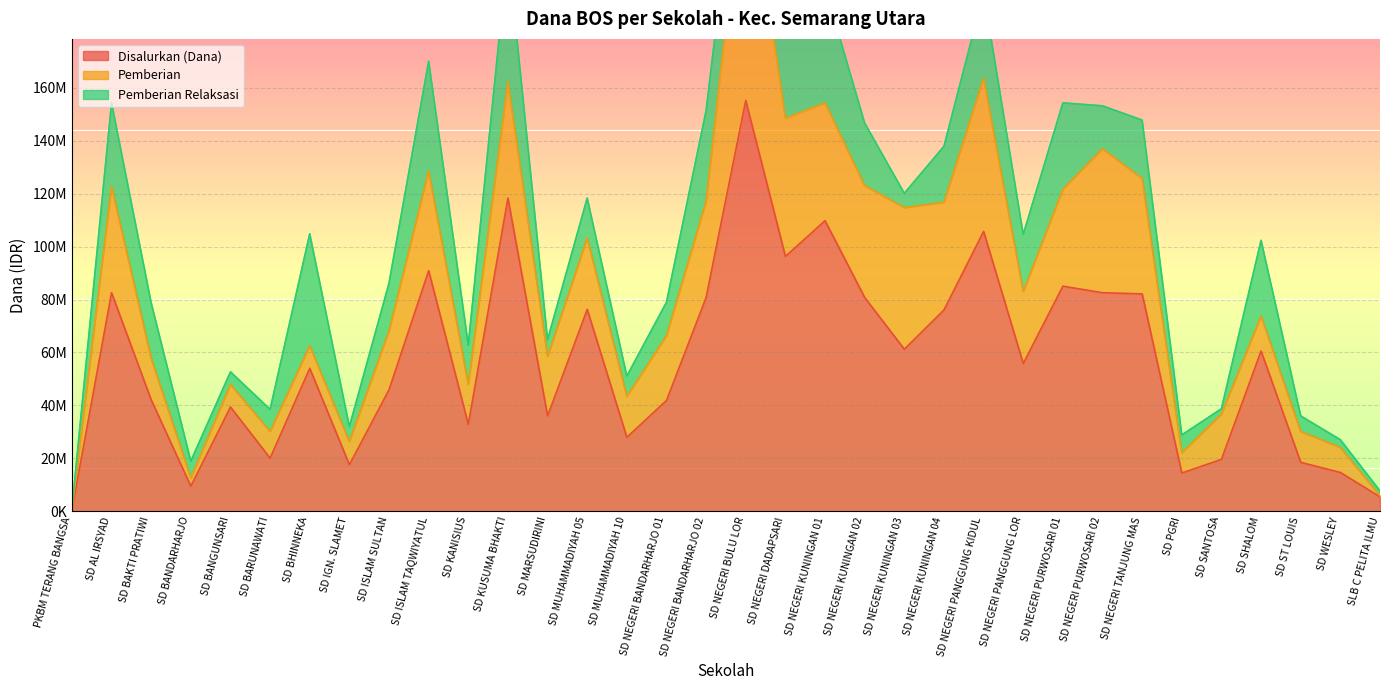

Which series changed the most between SD SANTOSA and SLB C PELITA ILMU?

Pemberian